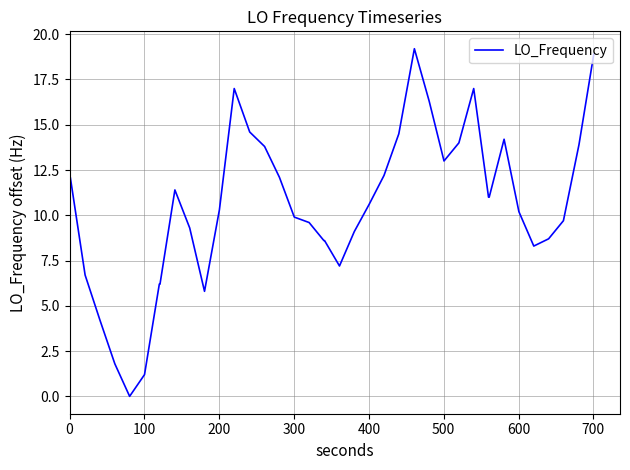

What is the greatest value displayed?

19.2